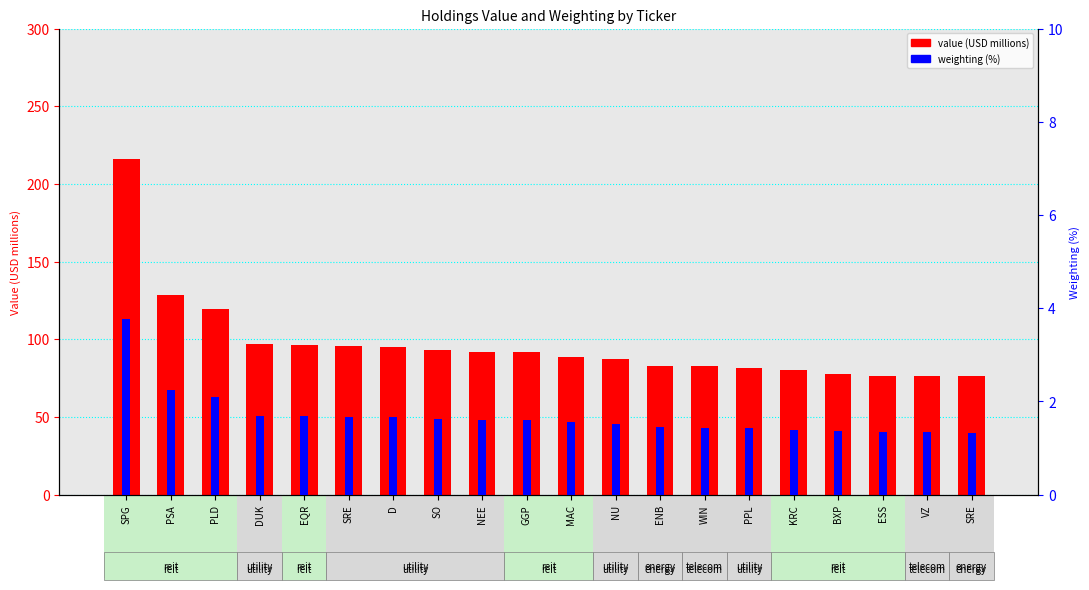

At which category is the sum across all series the highest?

SPG